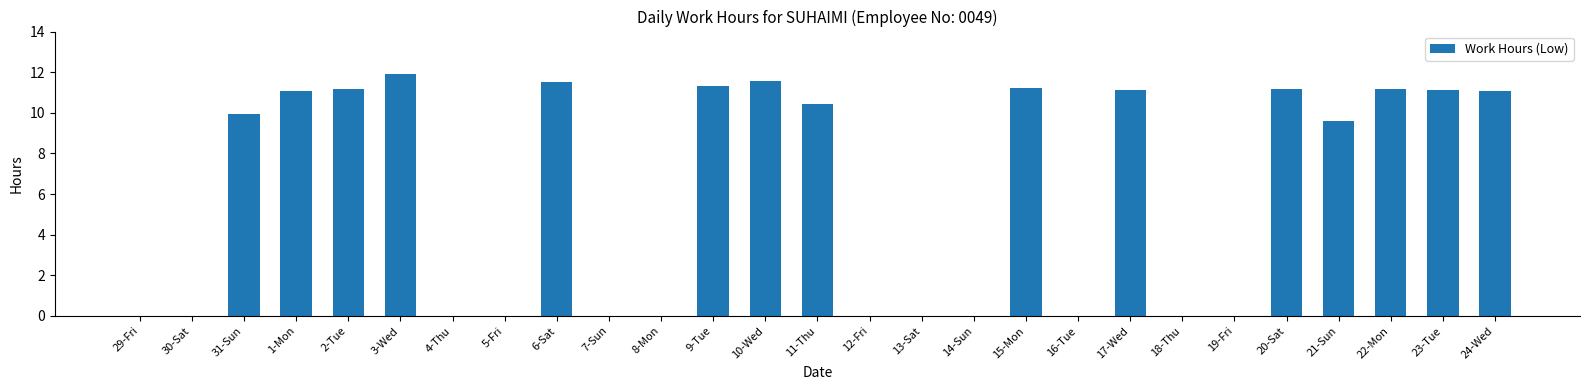

What is the sum of the values at 29-Fri and 1-Mon?

11.1